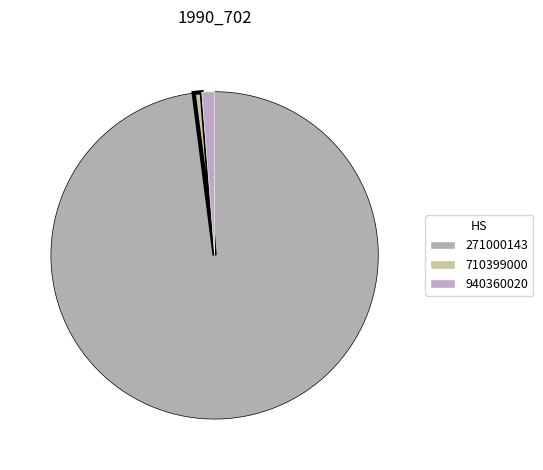

Does 271000143 represent more than half of the total?

Yes